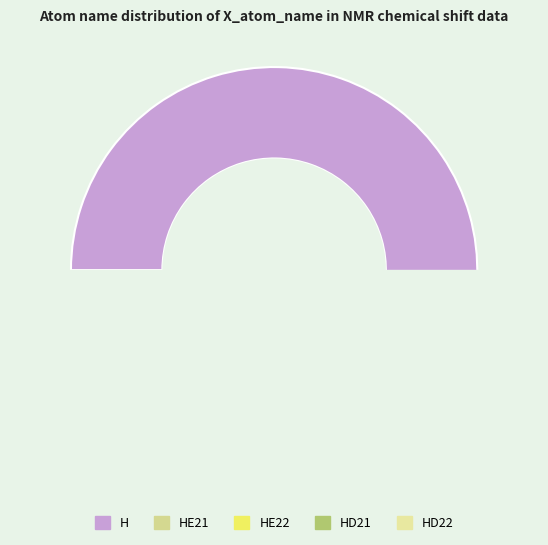

Does any single category account for the majority?

Yes